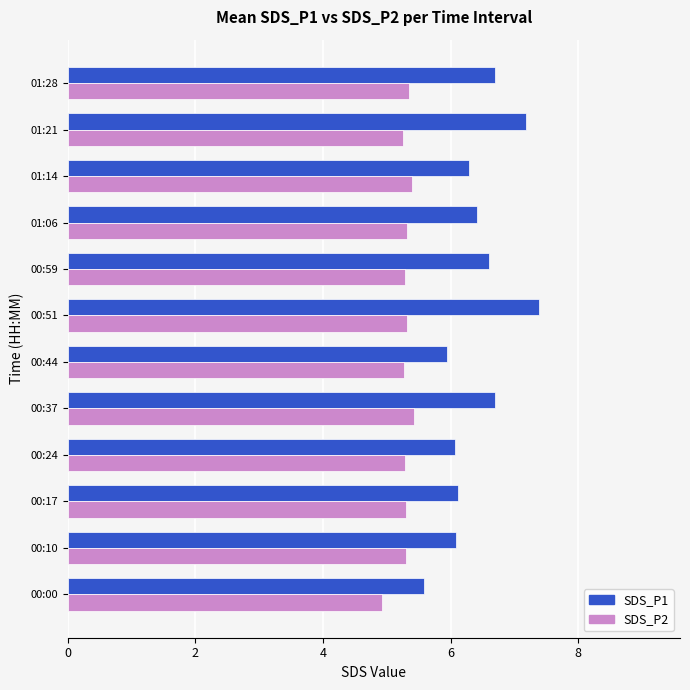

What is the difference between the second highest and minimum values in the SDS_P1 series?

1.6